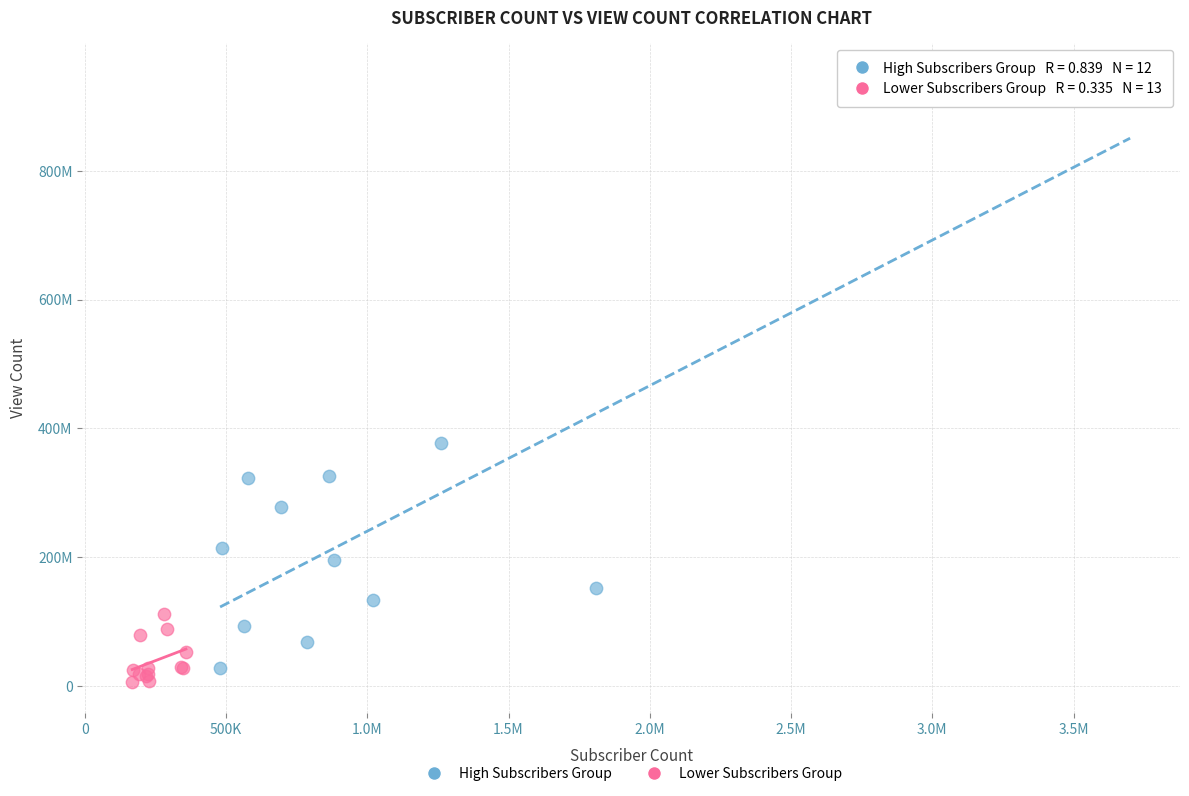

Which series contains the highest Y value?

High Subscribers Group